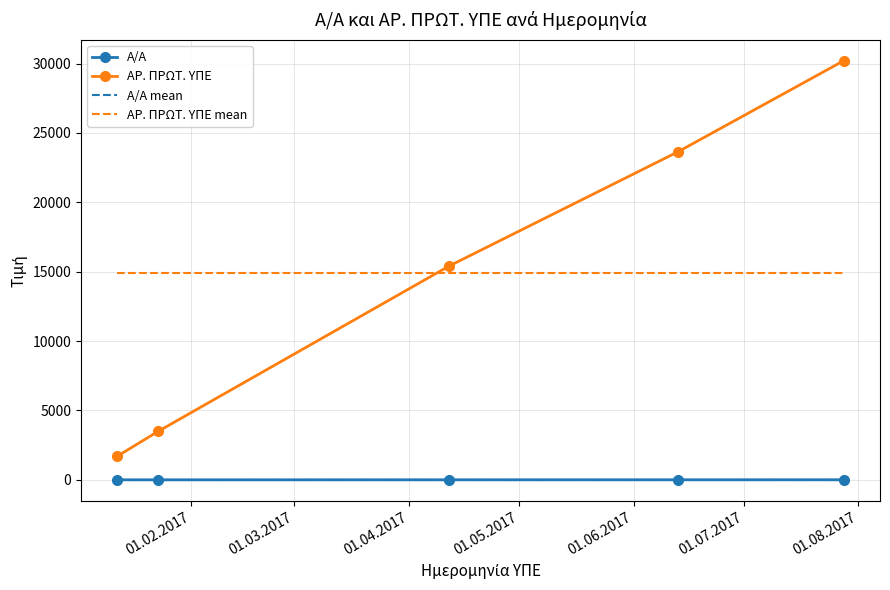

Which series ends up on top after the final intersection of ΑΡ. ΠΡΩΤ. ΥΠΕ mean and ΑΡ. ΠΡΩΤ. ΥΠΕ?

ΑΡ. ΠΡΩΤ. ΥΠΕ